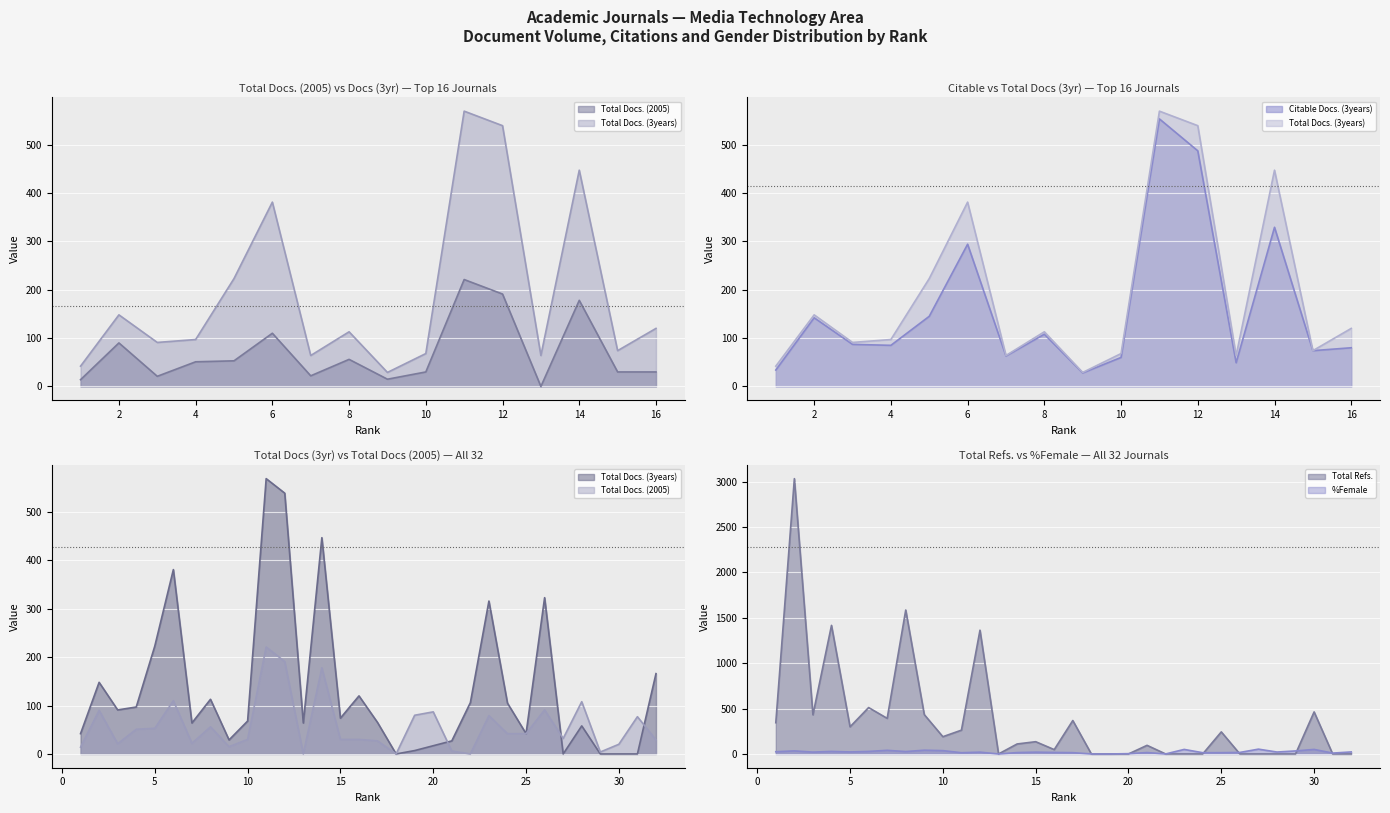

What is the difference between the highest and lowest values at 14?

431.8